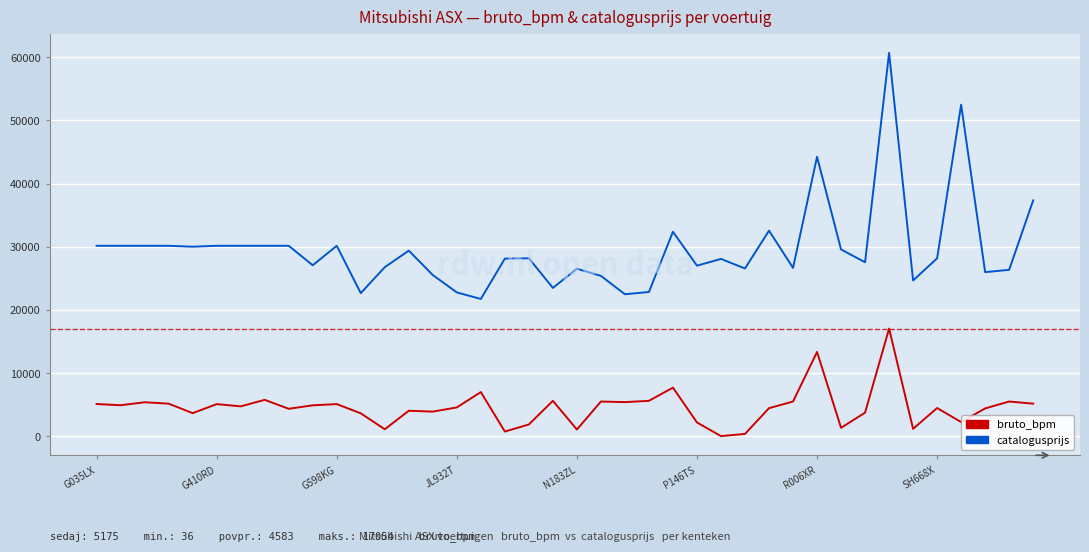

What is the highest value of the bruto_bpm series?

17054